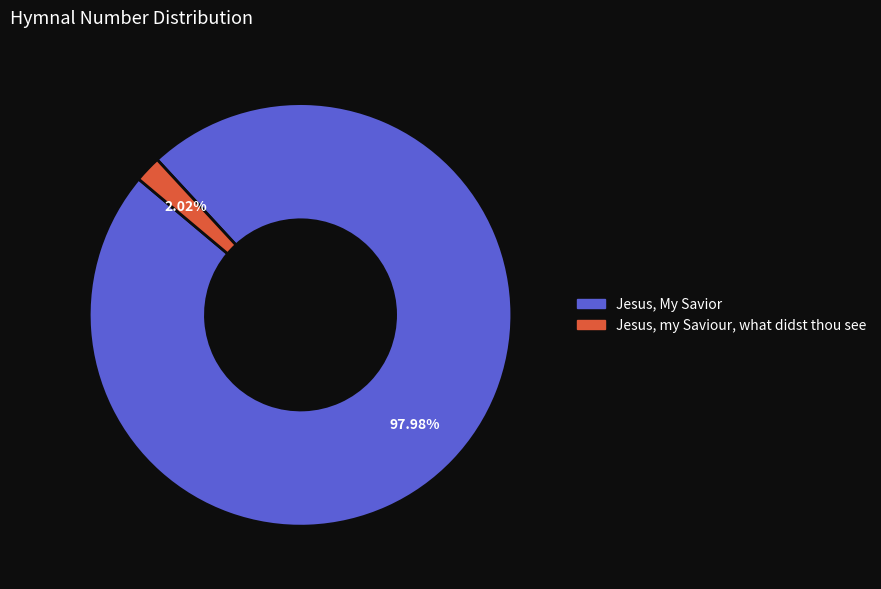

Is Jesus, my Saviour, what didst thou see the majority of the pie?

No